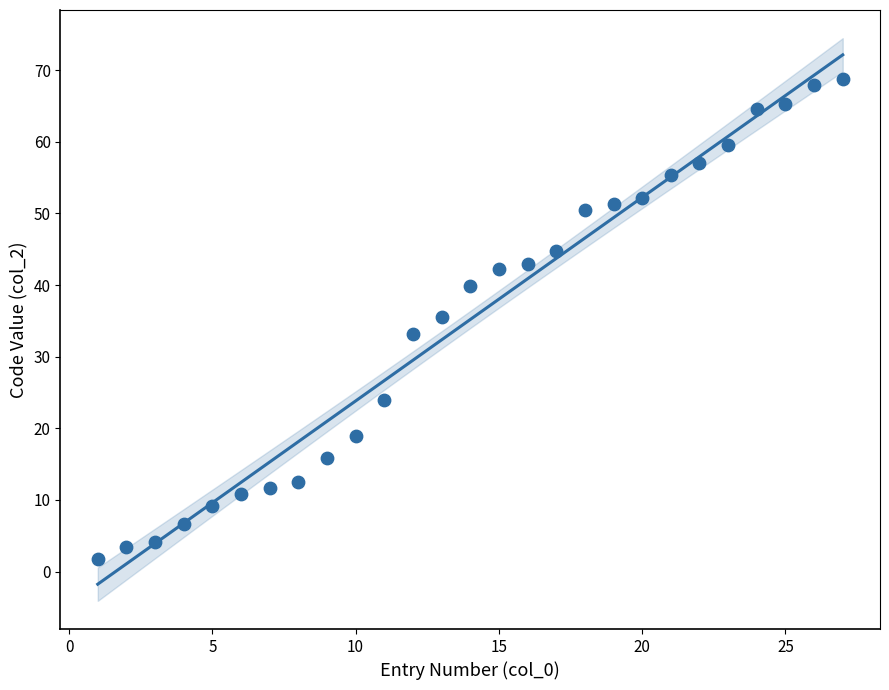

What is the range of X values (max minus min)?

26.0